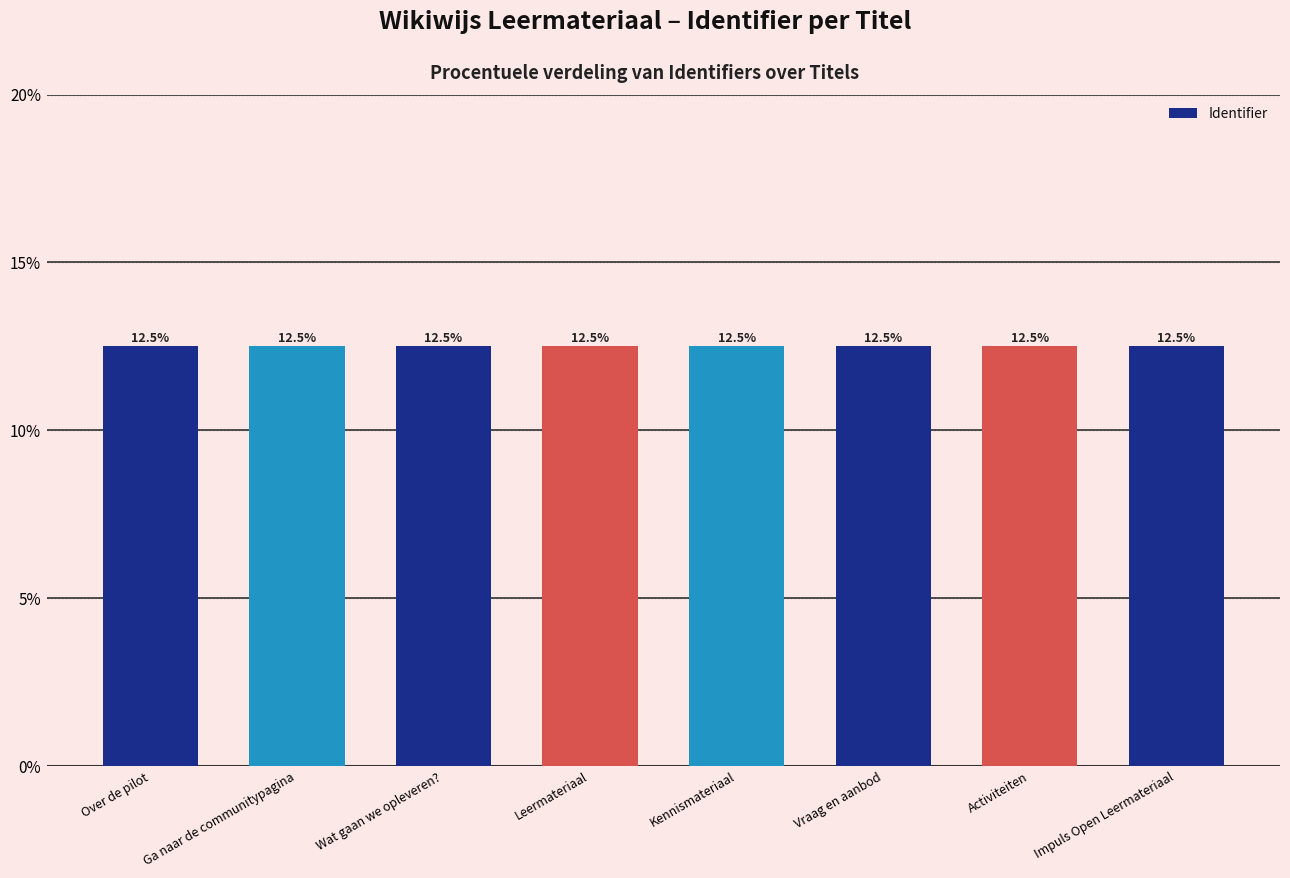

What is the average value?

12.5